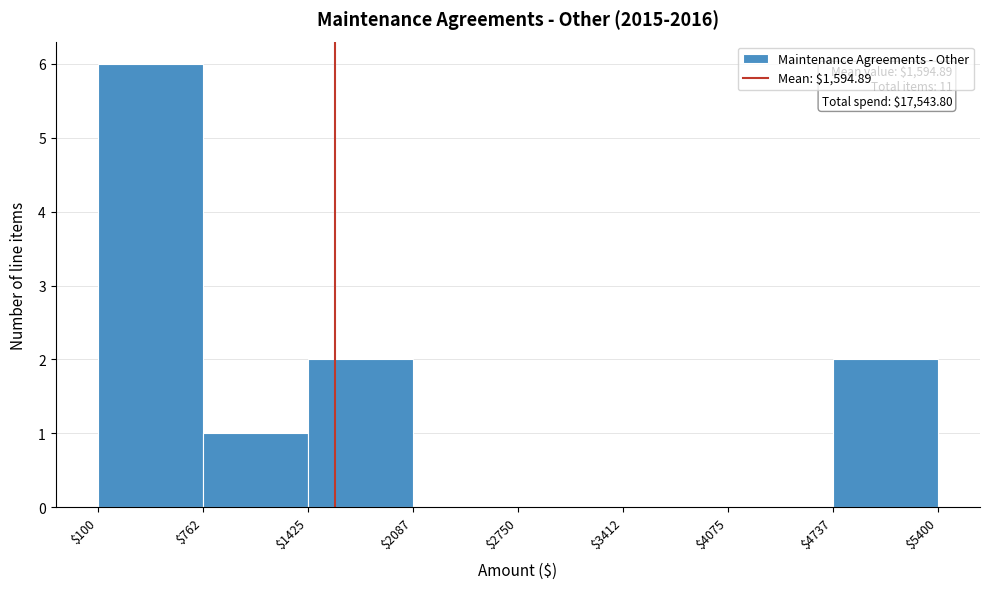

Which range on the x-axis has the tallest bar?

$100 to $762